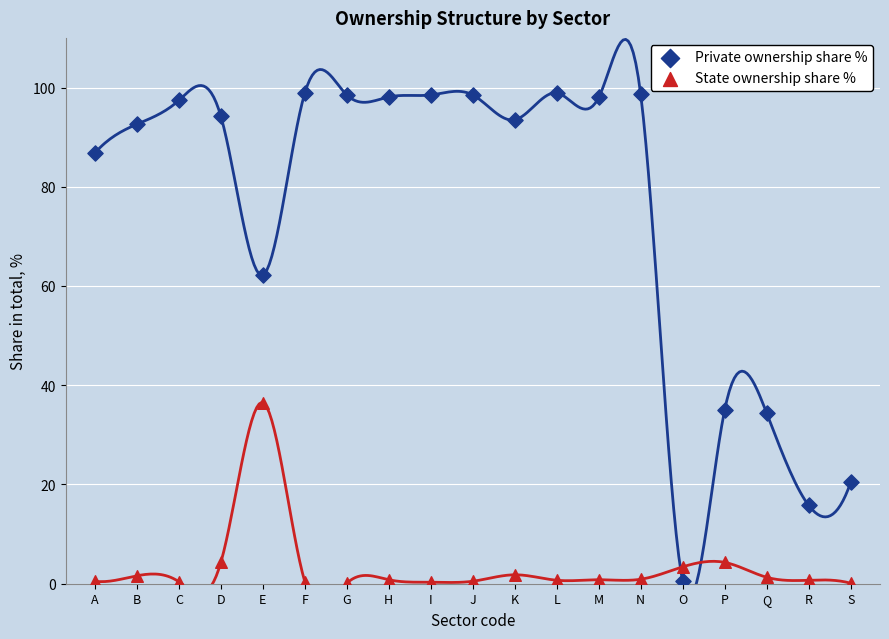

What are all the series names shown in the legend?

Private ownership share %, State ownership share %